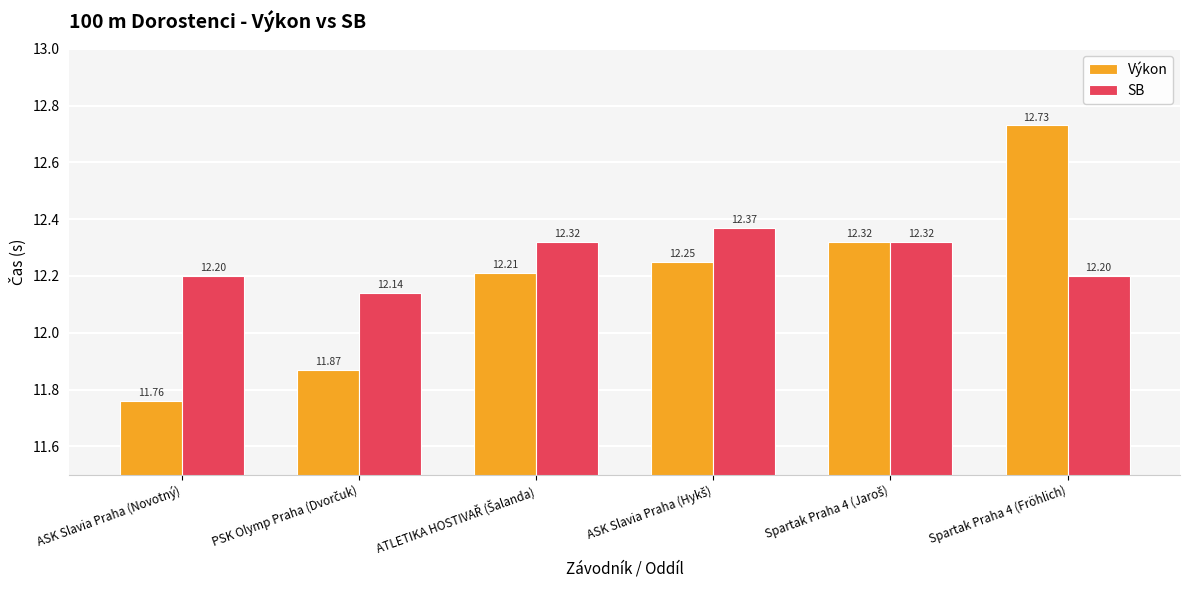

What is the average value of the Výkon series?

12.2